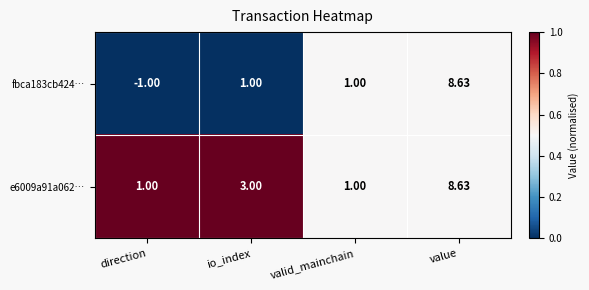

At which category is the sum across all series the highest?

value